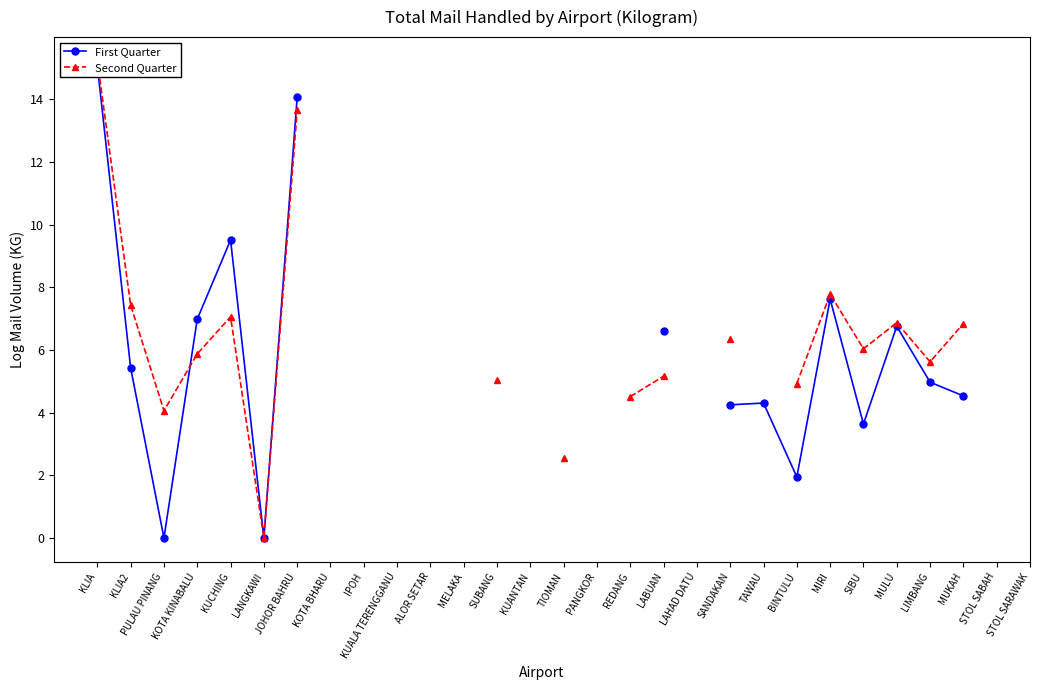

How many categories are shown in the chart?

29